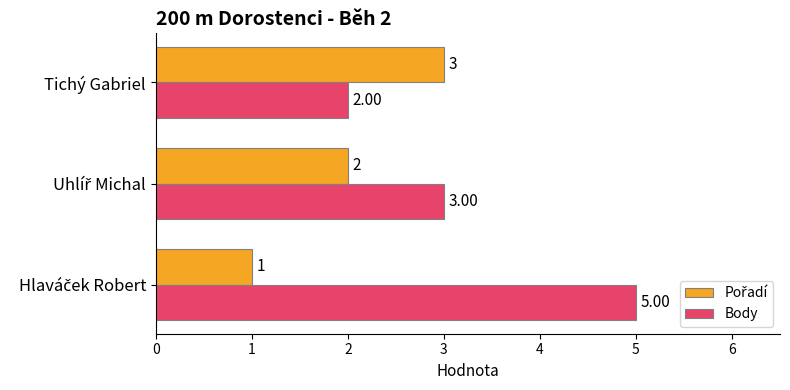

What is the sum of all Body values?

10